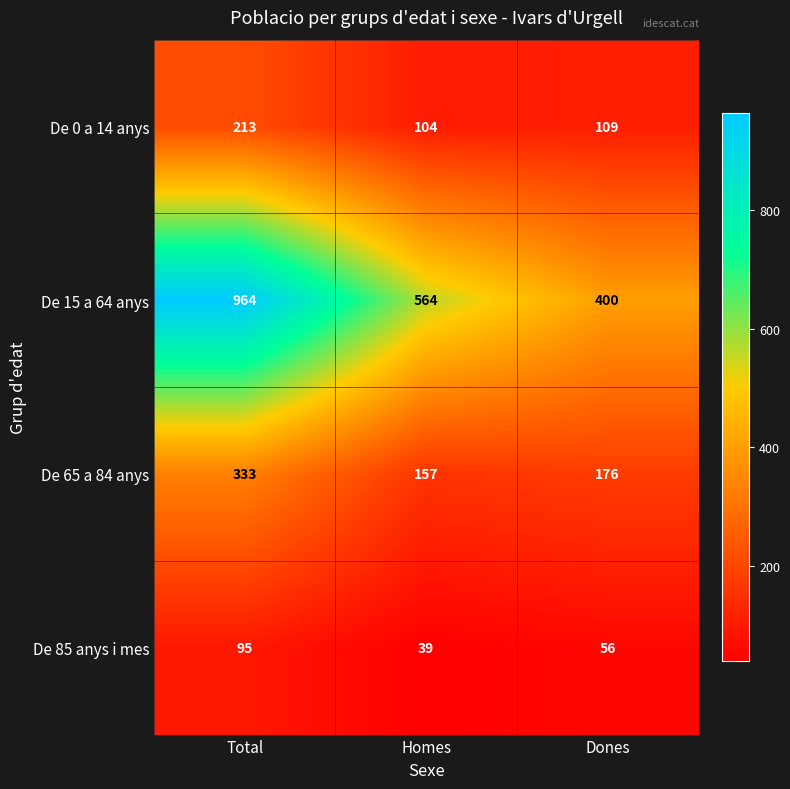

At which category is the sum across all series the highest?

Total